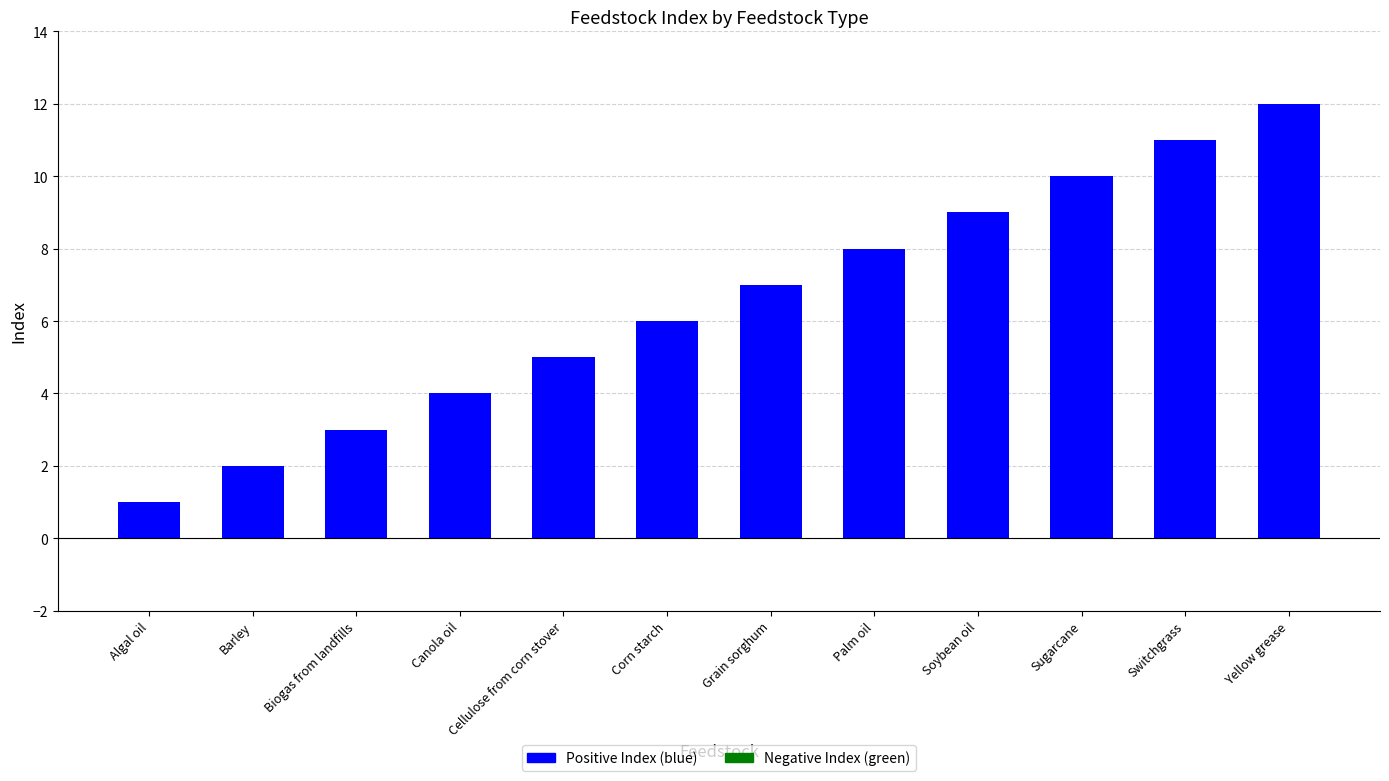

Rank the categories by value from lowest to highest.

Algal oil, Barley, Biogas from landfills, Canola oil, Cellulose from corn stover, Corn starch, Grain sorghum, Palm oil, Soybean oil, Sugarcane, Switchgrass, Yellow grease